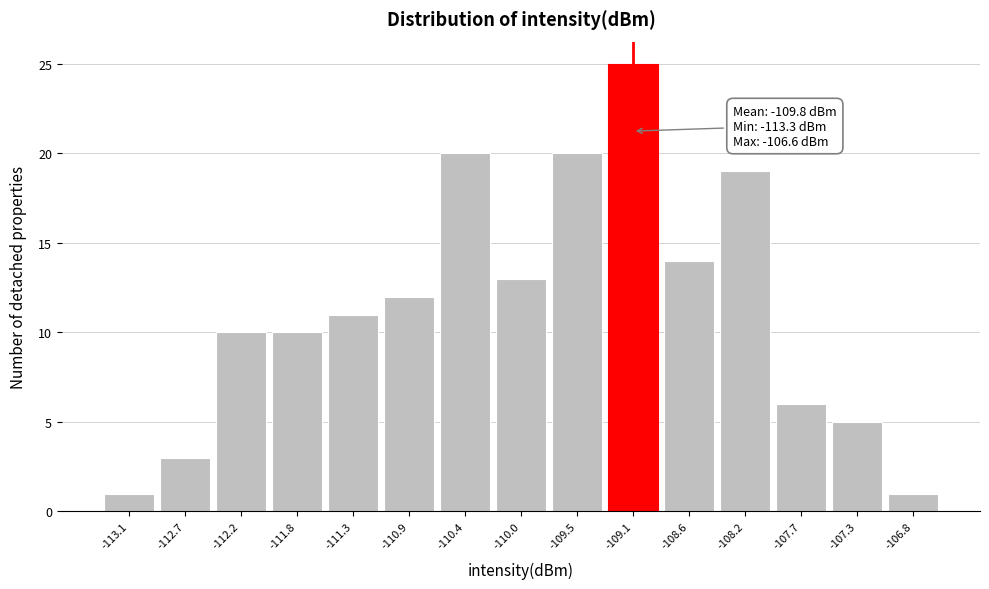

Which range on the x-axis has the tallest bar?

-109.30 to -108.85